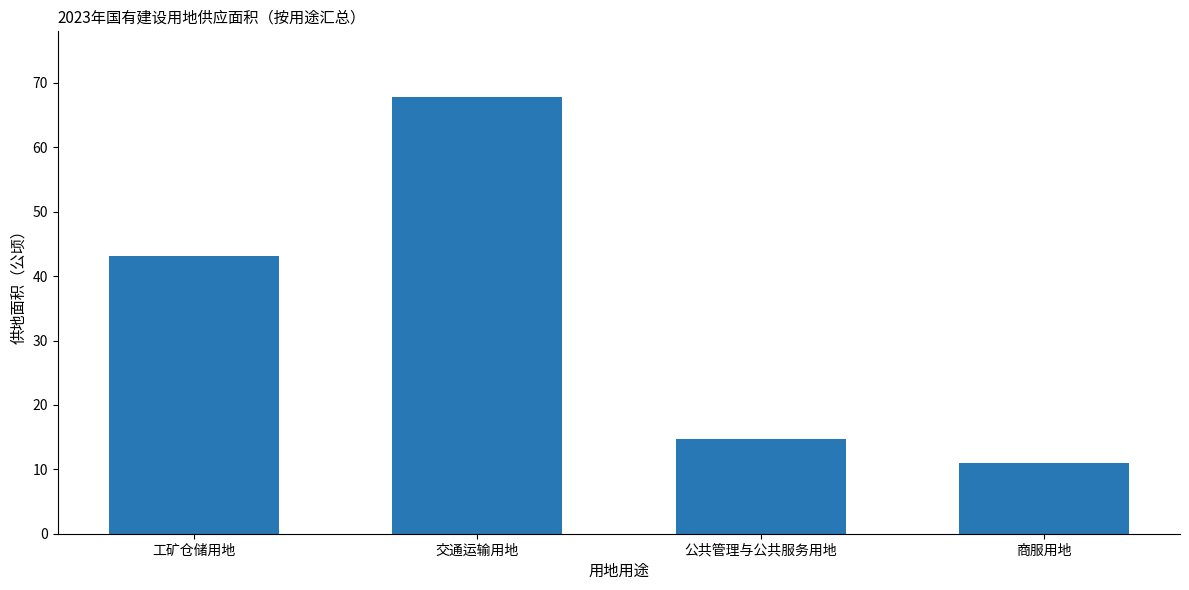

How many bars are there in total?

4